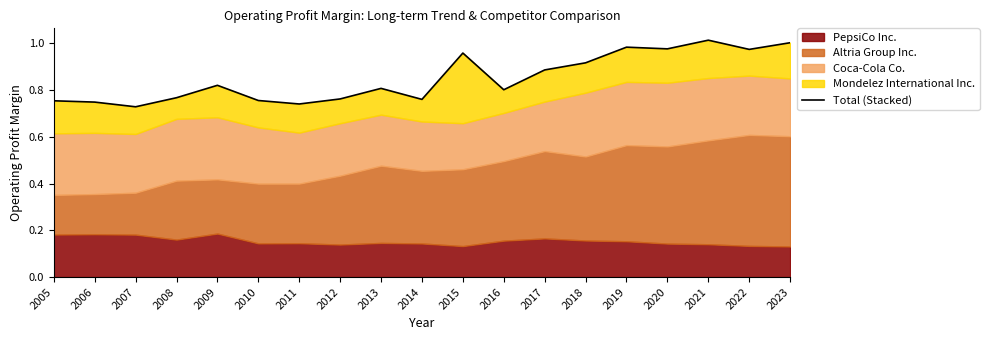

Where is the data nearest to the value 0?

2007